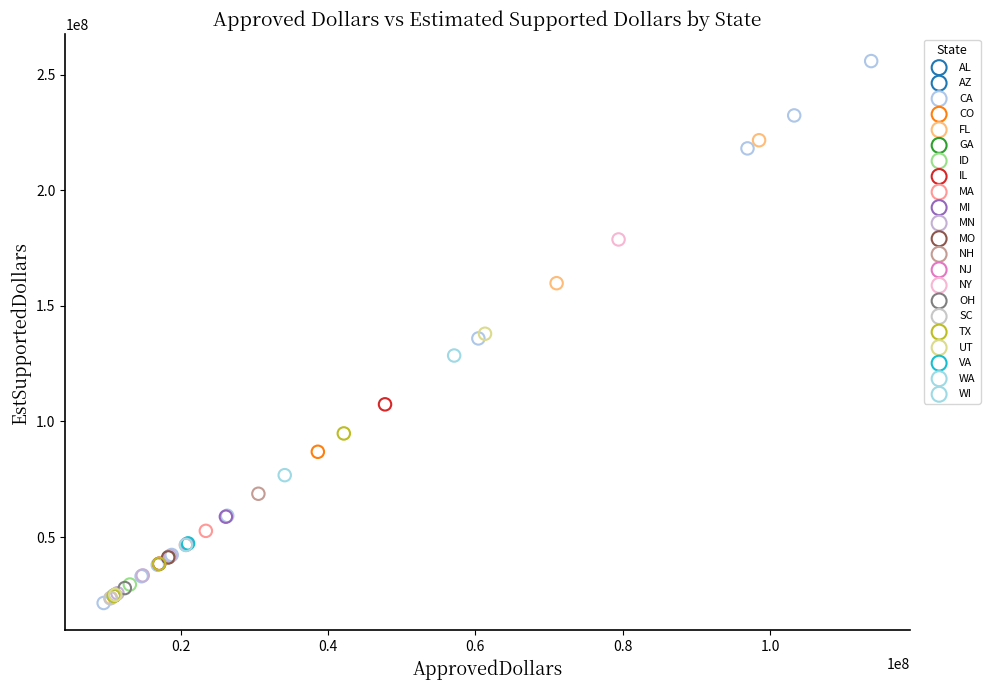

What are all the series names shown in the legend?

AL, AZ, CA, CO, FL, GA, ID, IL, MA, MI, MN, MO, NH, NJ, NY, OH, SC, TX, UT, VA, WA, WI